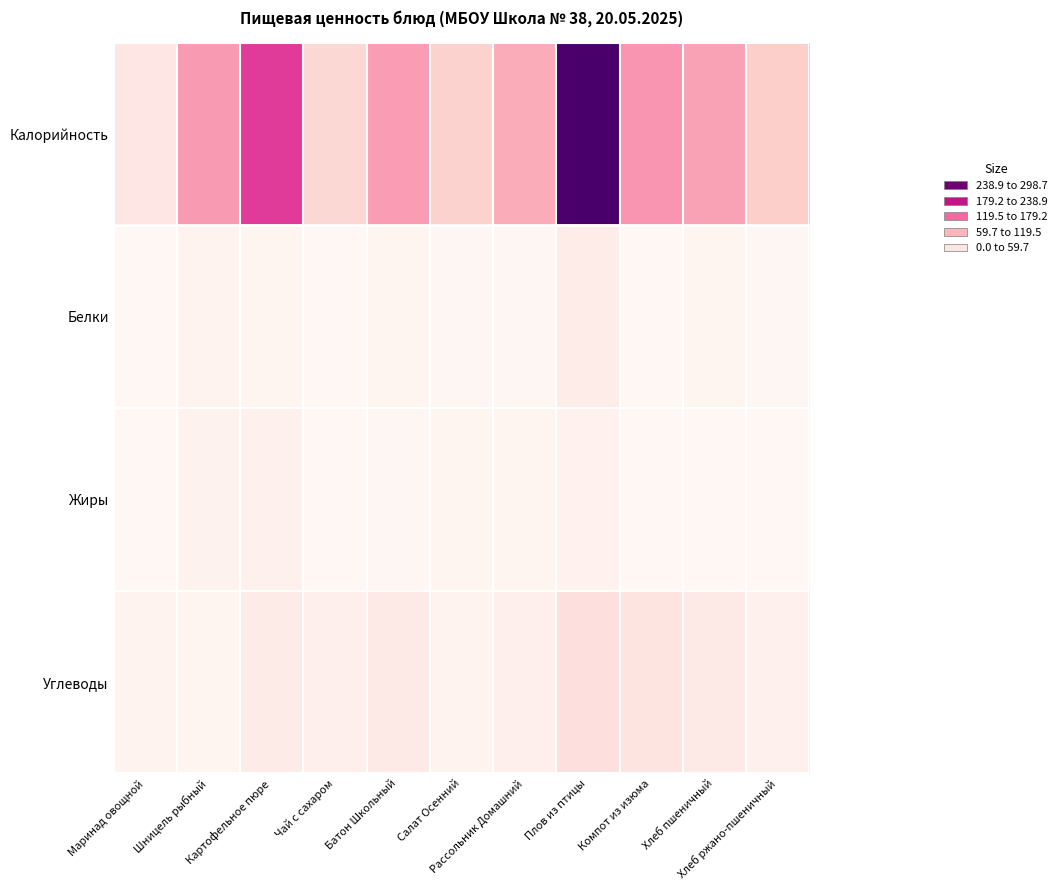

At Рассольник Домашний, list the series in order from smallest to largest.

Белки, Жиры, Углеводы, Калорийность